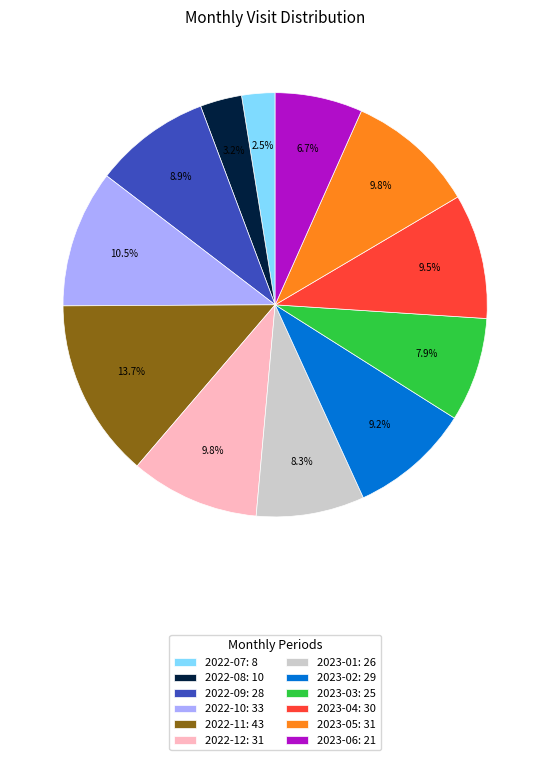

To the nearest percent, what is the difference between the largest and smallest slice percentages?

11%